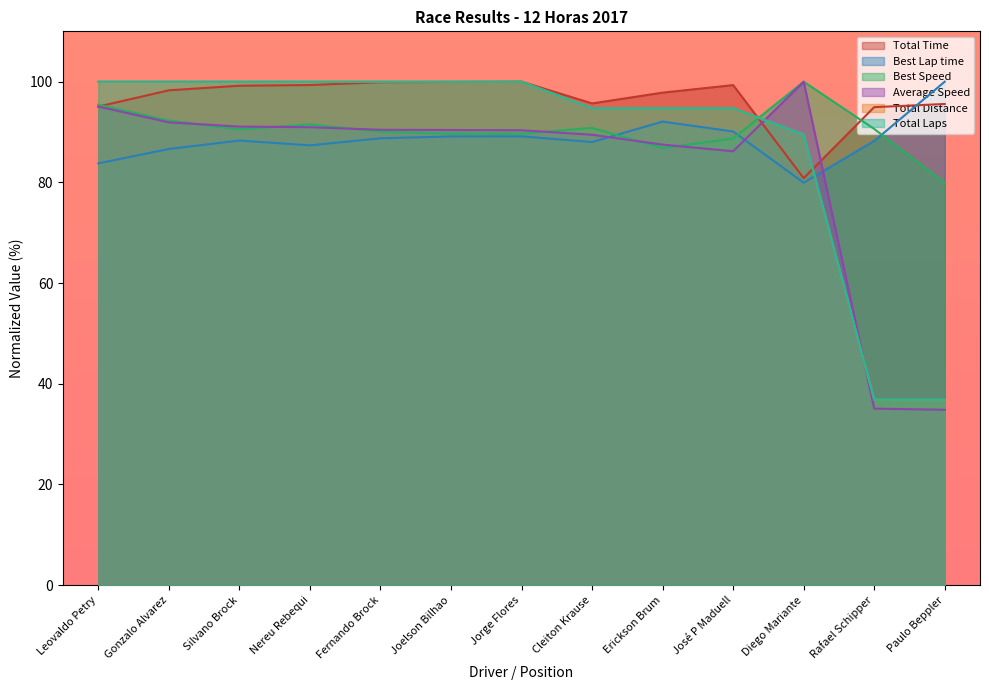

Where does the Total Time series first go above 98?

Gonzalo Alvarez